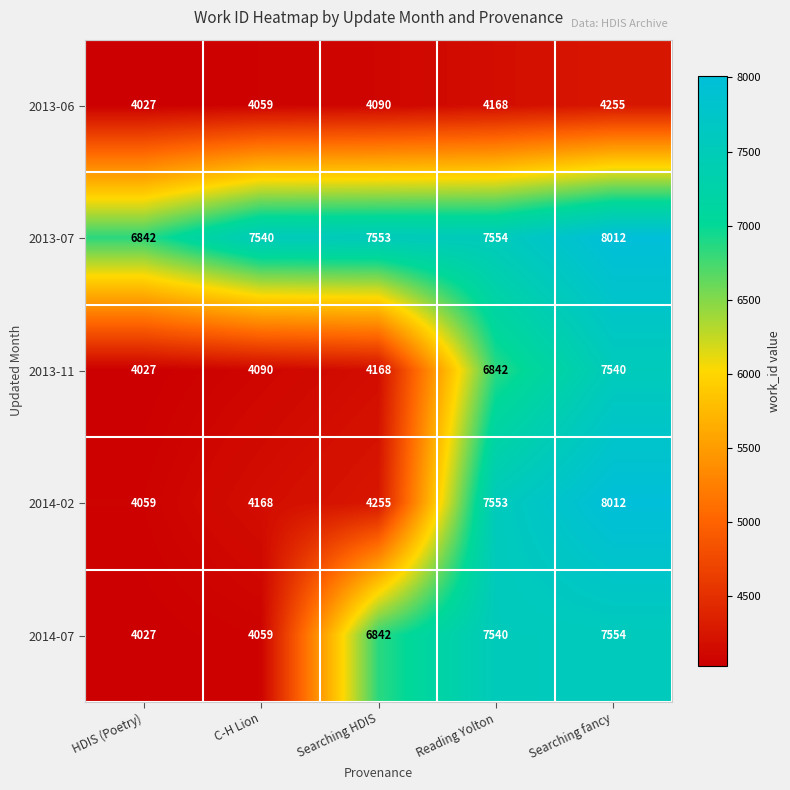

Reading left to right, what are all the values shown in this chart?

2013-06: 4027	4059	4090	4168	4255
2013-07: 6842	7540	7553	7554	8012
2013-11: 4027	4090	4168	6842	7540
2014-02: 4059	4168	4255	7553	8012
2014-07: 4027	4059	6842	7540	7554